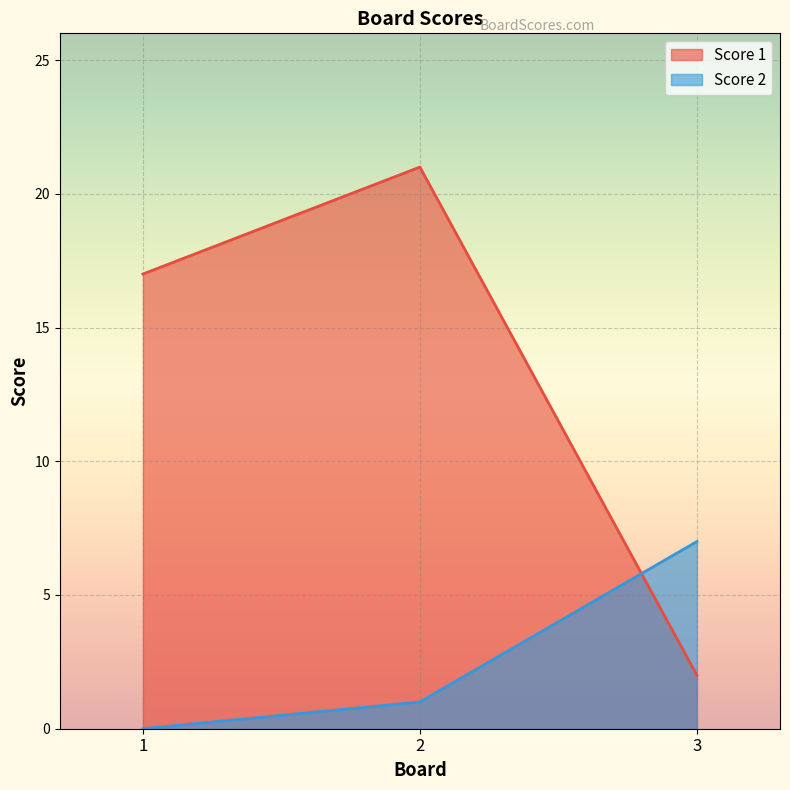

Rank the series by their average value, from highest to lowest.

Score 1, Score 2